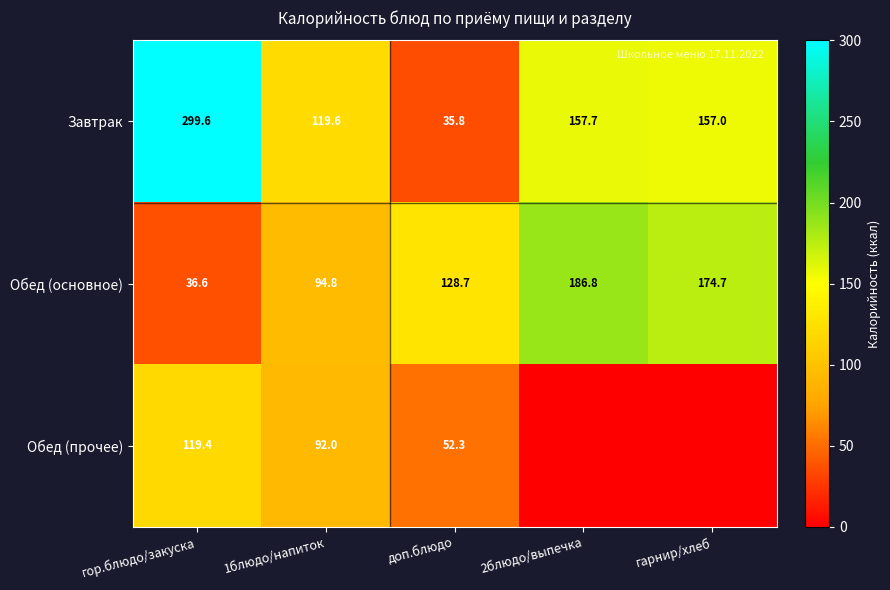

What is the maximum value for Завтрак?

299.6